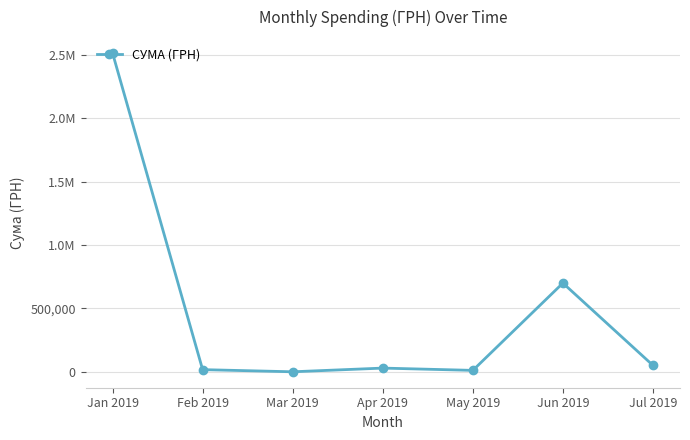

Reading right to left, transcribe all the data shown in this chart.

51551.2	700304.2	12231.6	30256.2	1168.8	18107.4	2513358.7